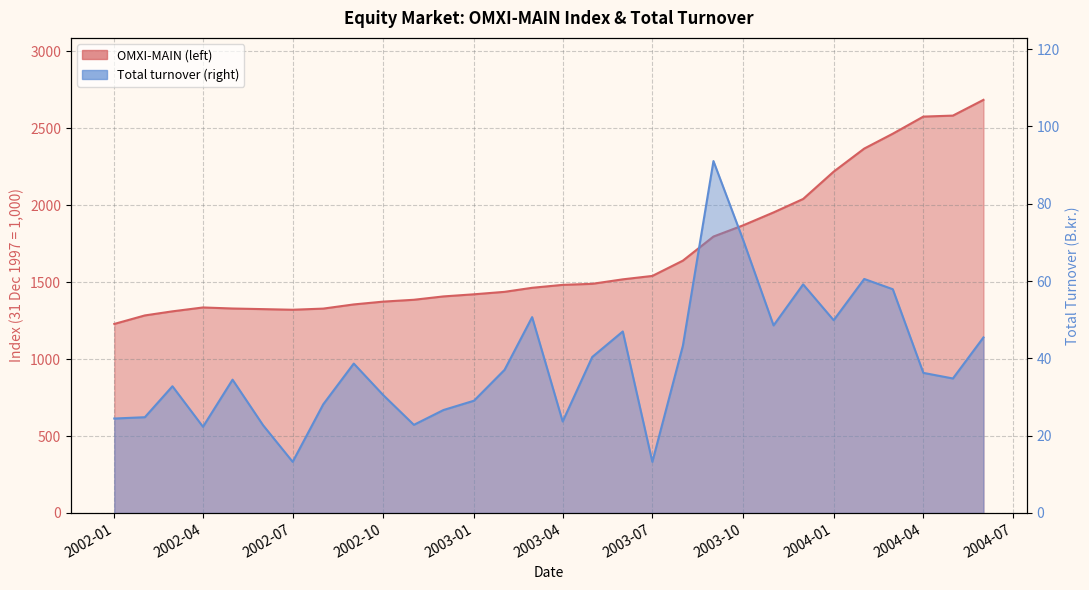

In OMXI_MAIN, how many points are lower than both neighbors (excluding endpoints)?

1